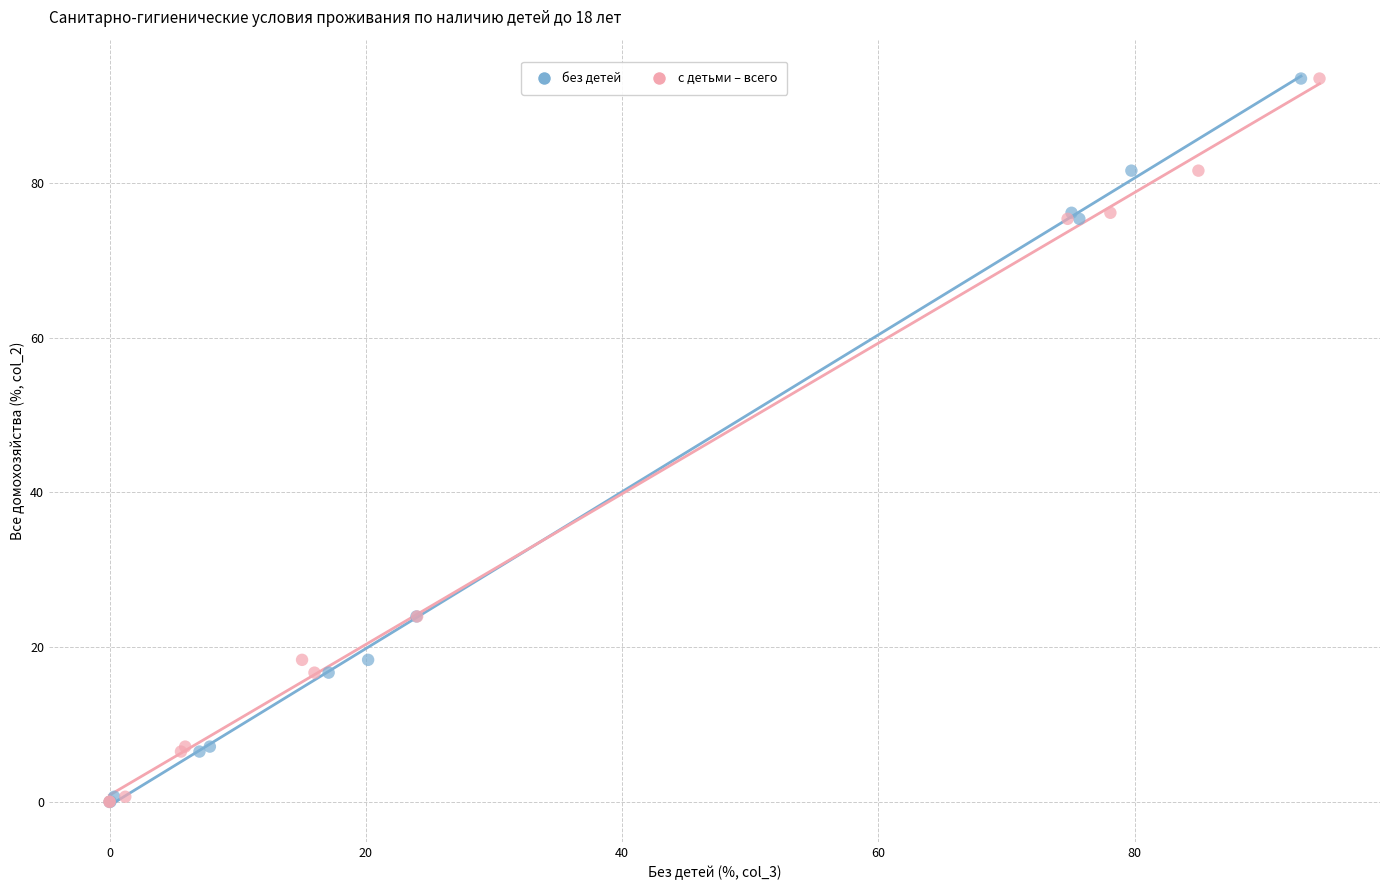

What are all the series names shown in the legend?

без детей, с детьми – всего